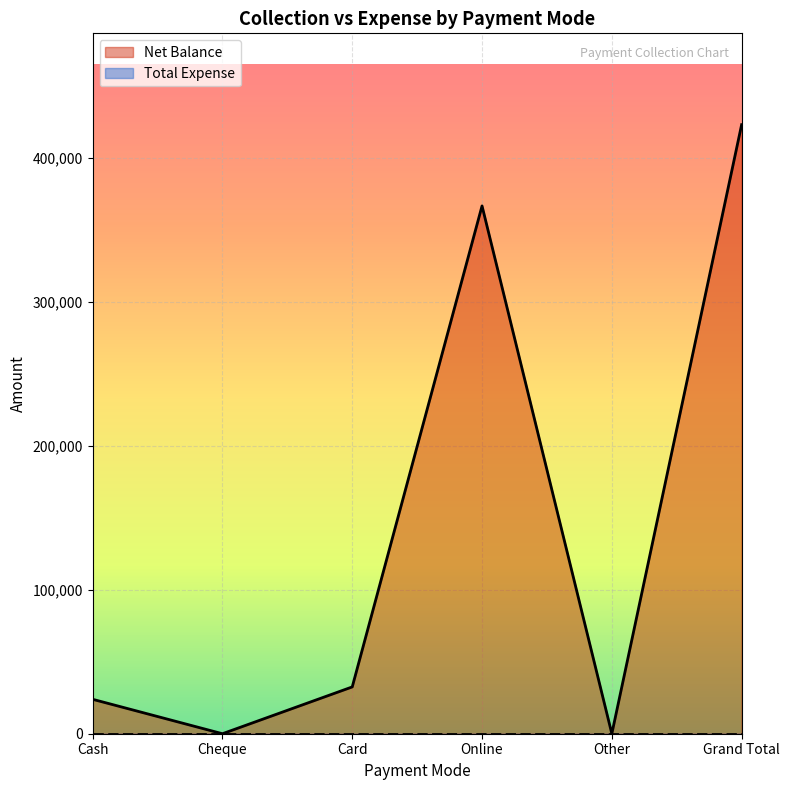

At which label is the value closest to 211450?

Online